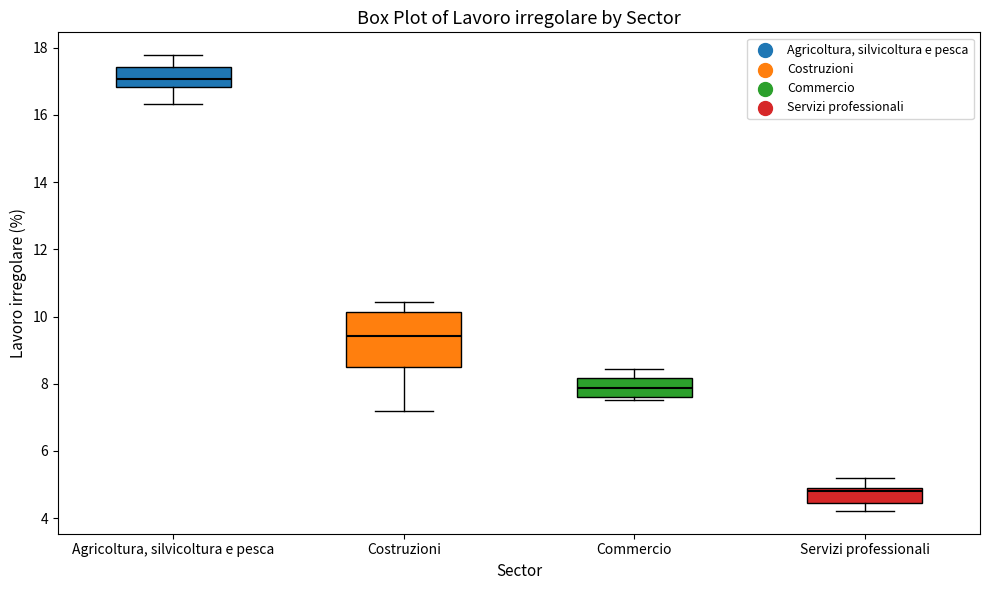

Comparing the boxes themselves (not the whiskers), which one is the tallest?

Costruzioni